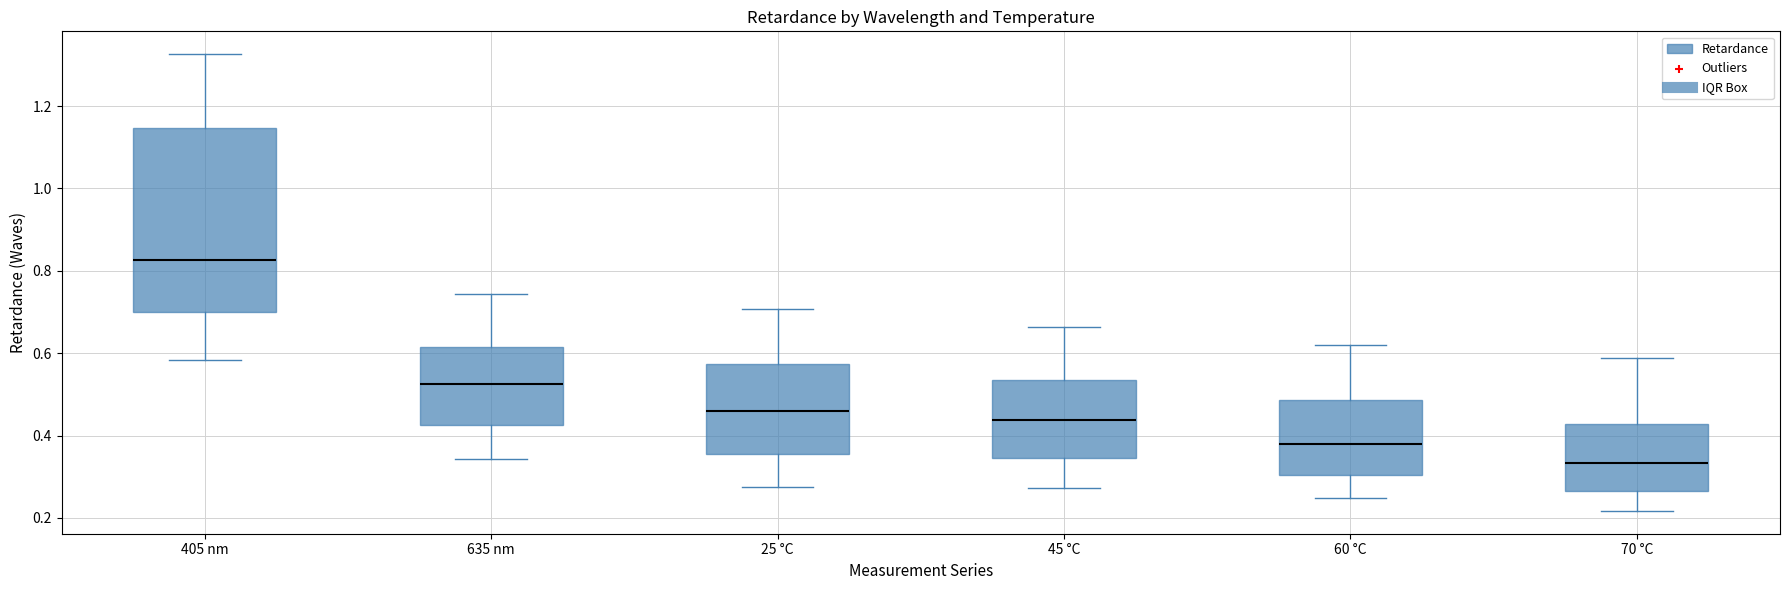

Which box has the lowest median line?

70 °C